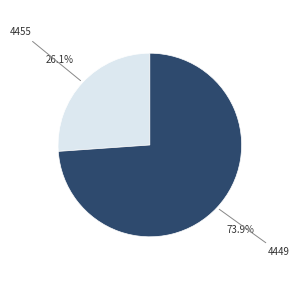

Is there a majority slice in this chart?

Yes